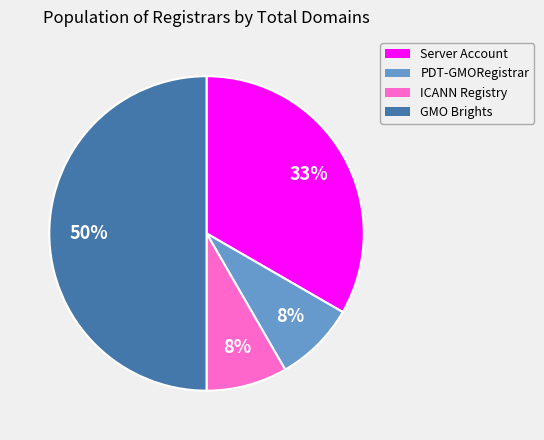

To the nearest percent, what is the average slice percentage?

25%